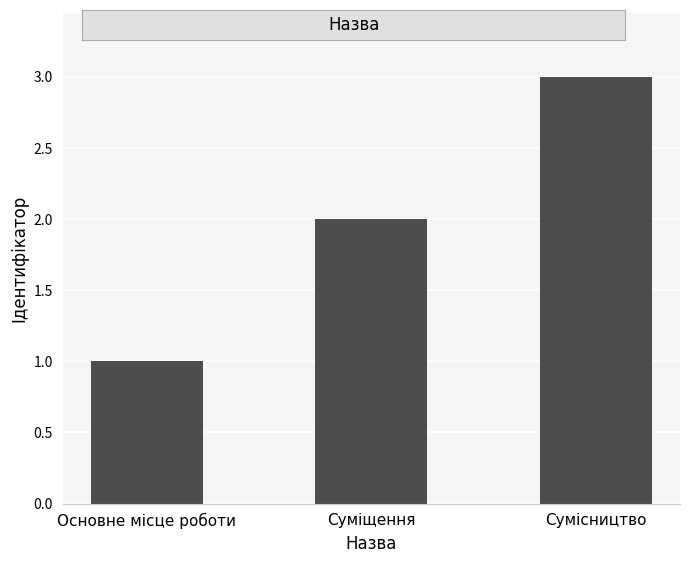

The value at Суміщення is 2. True or false?

True